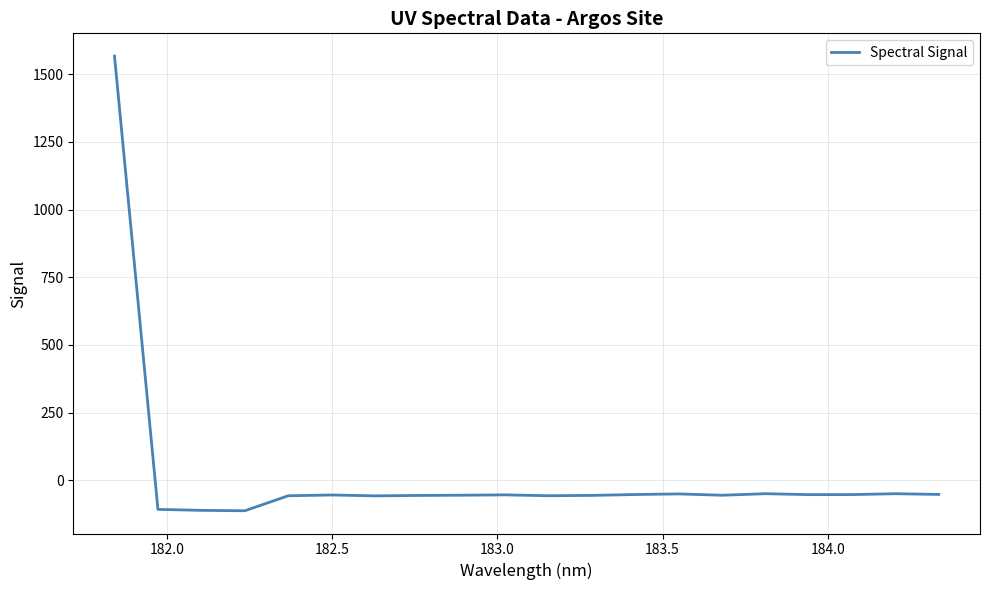

Is this an area chart (filled region under the line)?

No